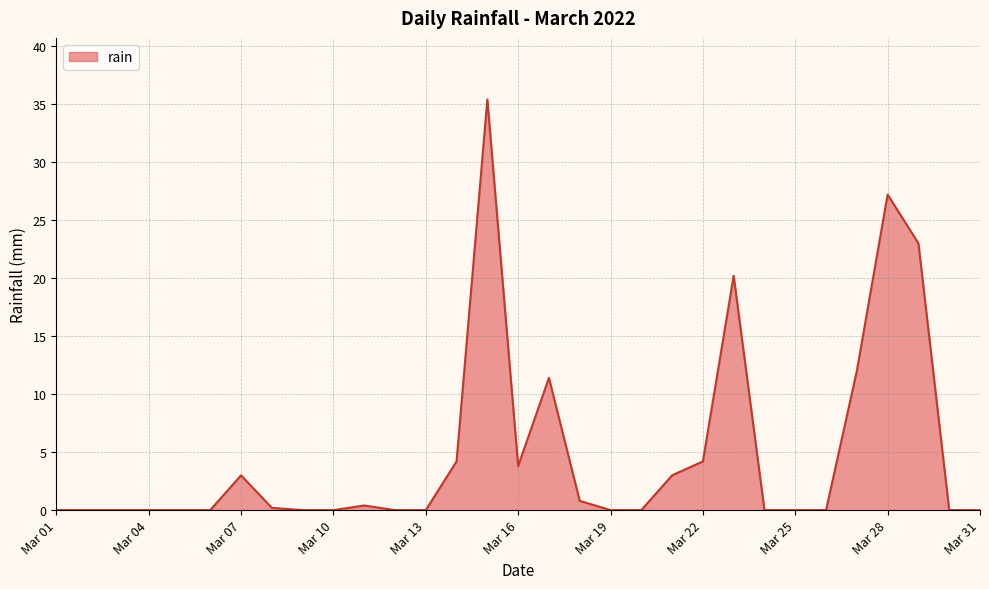

What is the maximum value shown in the chart?

35.4